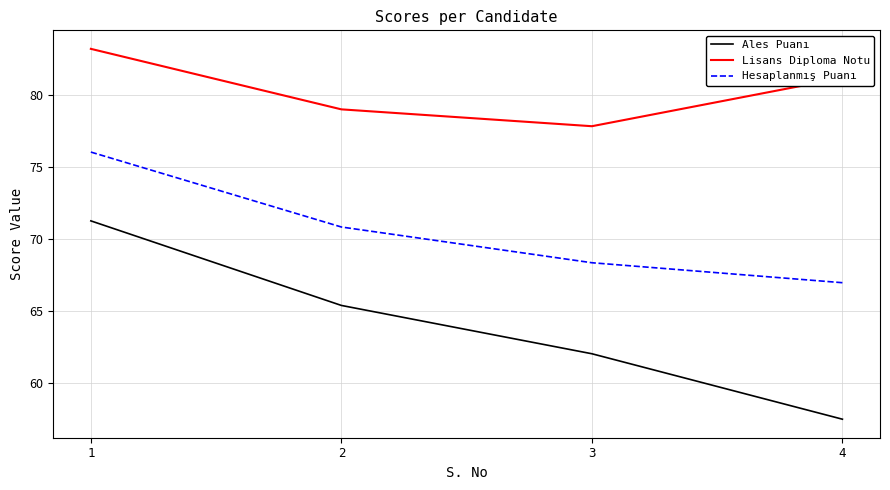

At which label does Lisans Diploma Notu reach its peak?

1